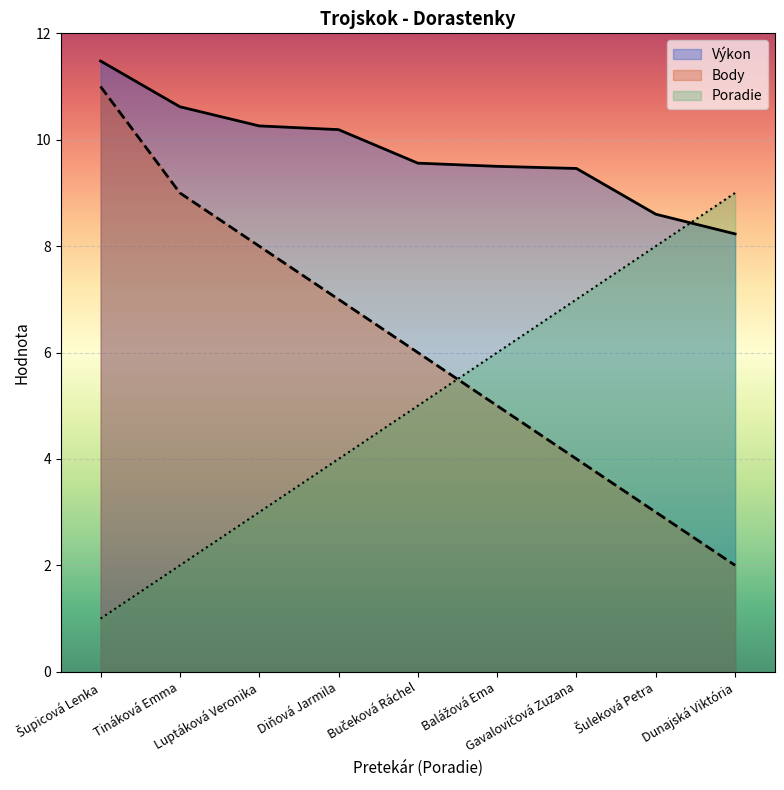

How many lines are shown in the chart?

3